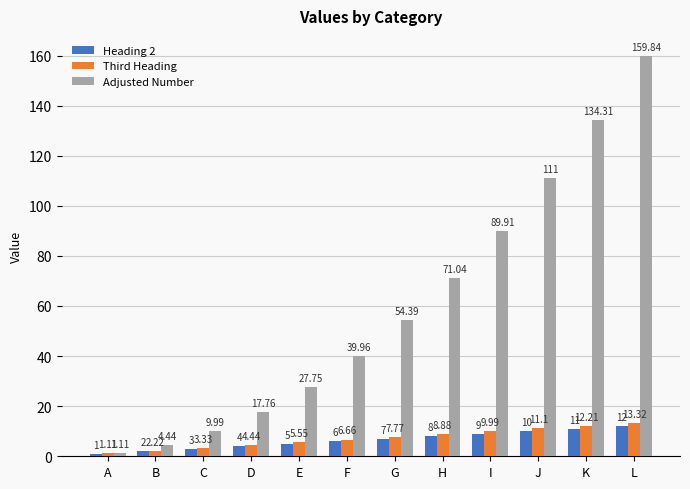

What are all the series names shown in the legend?

Heading 2, Third Heading, Adjusted Number